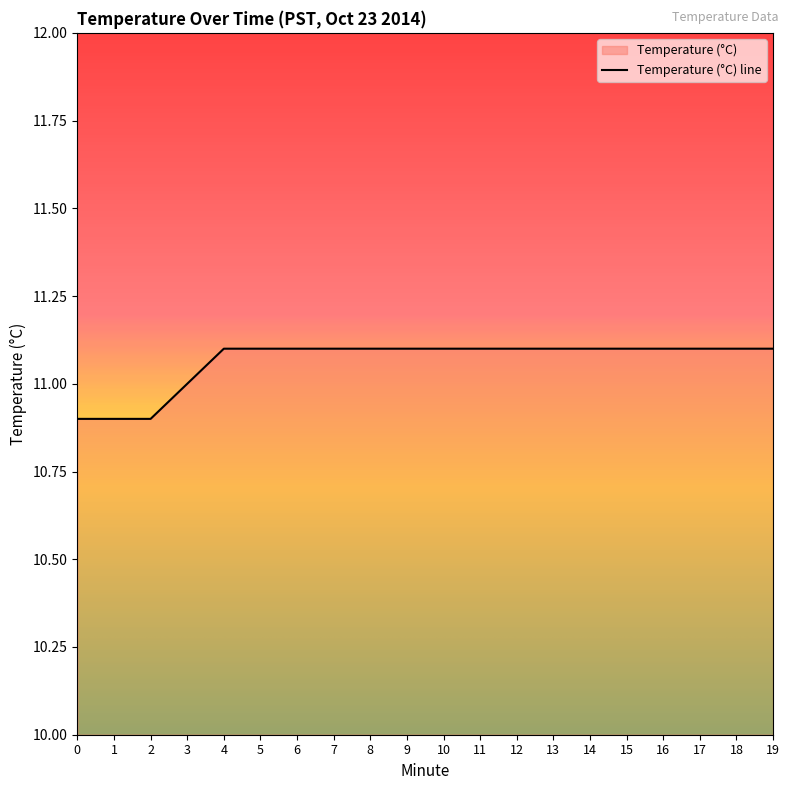

What is the value of the 6th point from the left?

11.1